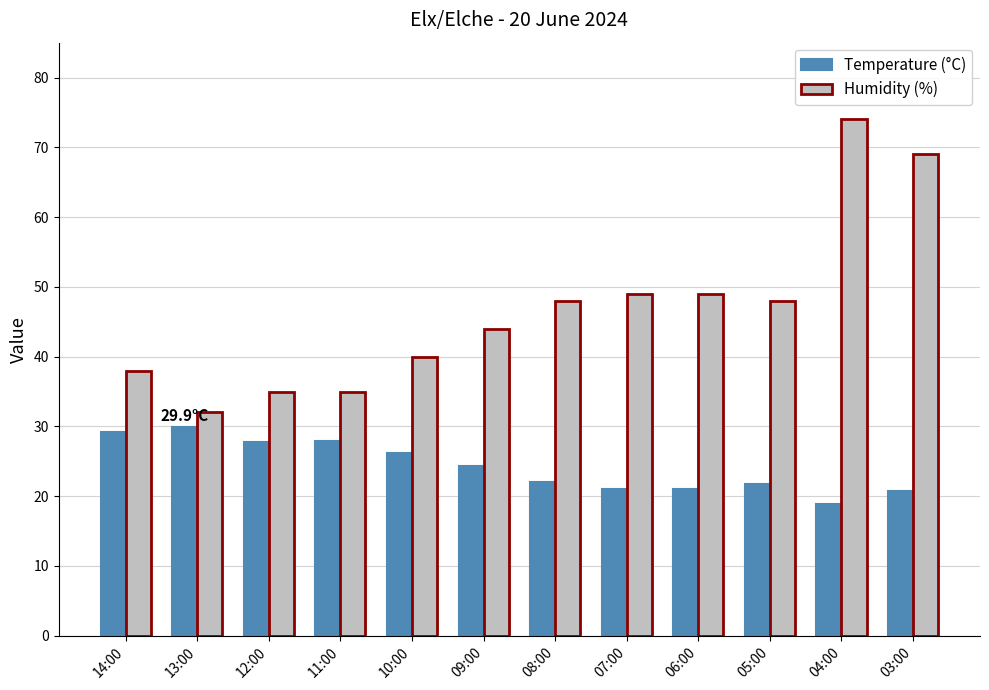

What is the sum of all Humidity (%) values?

561.0